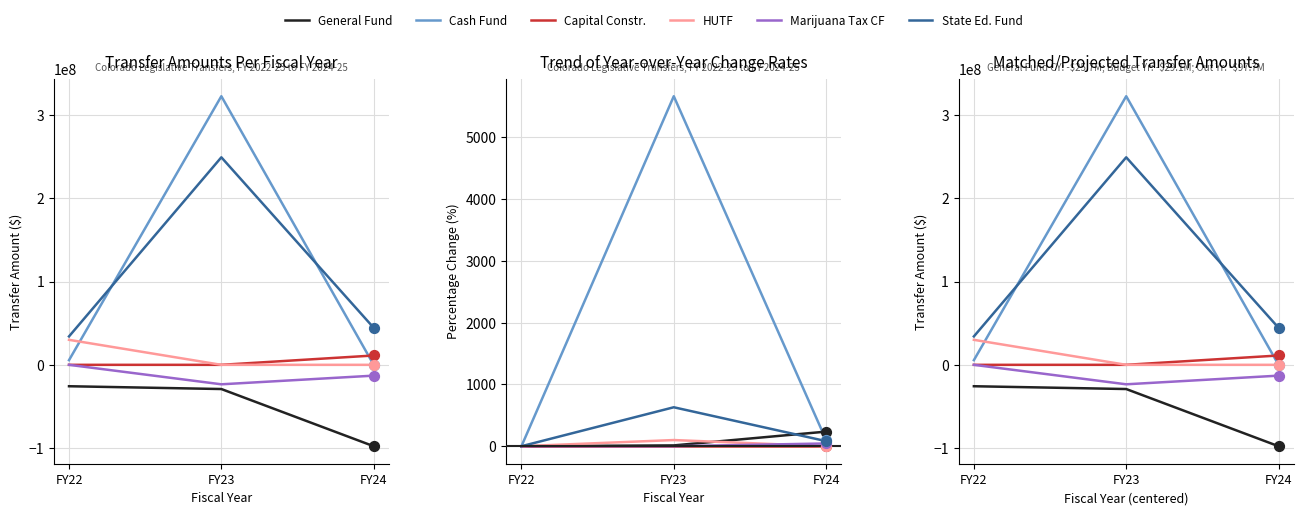

Which series has the largest Y range (max minus min)?

Cash Fund